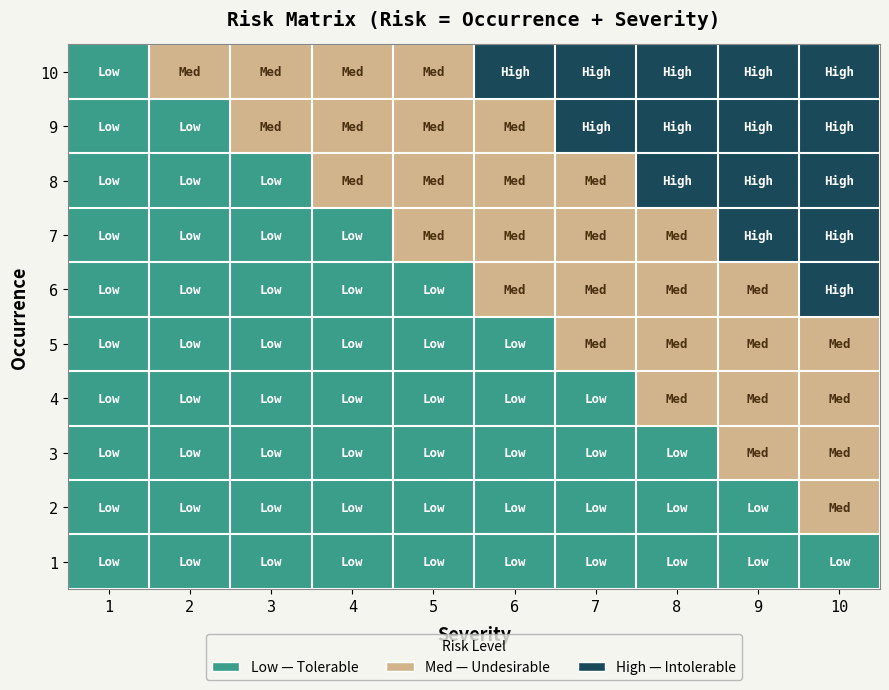

Reading right to left, extract all data points from this chart.

10: 10=3	9=3	8=3	7=3	6=3	5=2	4=2	3=2	2=2	1=1
9: 10=3	9=3	8=3	7=3	6=2	5=2	4=2	3=2	2=1	1=1
8: 10=3	9=3	8=3	7=2	6=2	5=2	4=2	3=1	2=1	1=1
7: 10=3	9=3	8=2	7=2	6=2	5=2	4=1	3=1	2=1	1=1
6: 10=3	9=2	8=2	7=2	6=2	5=1	4=1	3=1	2=1	1=1
5: 10=2	9=2	8=2	7=2	6=1	5=1	4=1	3=1	2=1	1=1
4: 10=2	9=2	8=2	7=1	6=1	5=1	4=1	3=1	2=1	1=1
3: 10=2	9=2	8=1	7=1	6=1	5=1	4=1	3=1	2=1	1=1
2: 10=2	9=1	8=1	7=1	6=1	5=1	4=1	3=1	2=1	1=1
1: 10=1	9=1	8=1	7=1	6=1	5=1	4=1	3=1	2=1	1=1